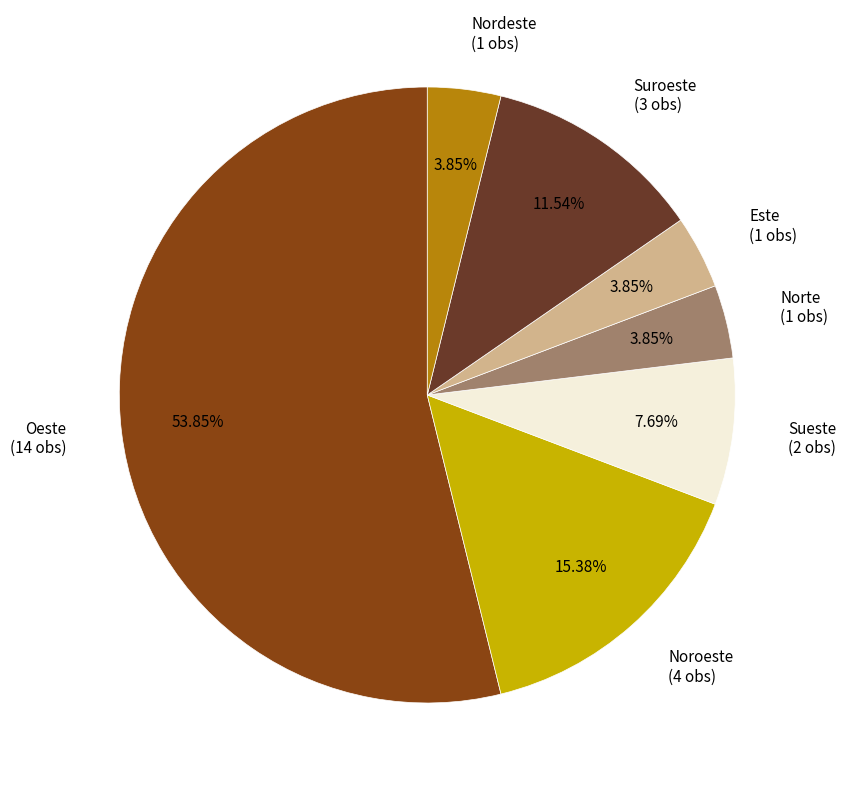

Count the number of slices in the pie.

7